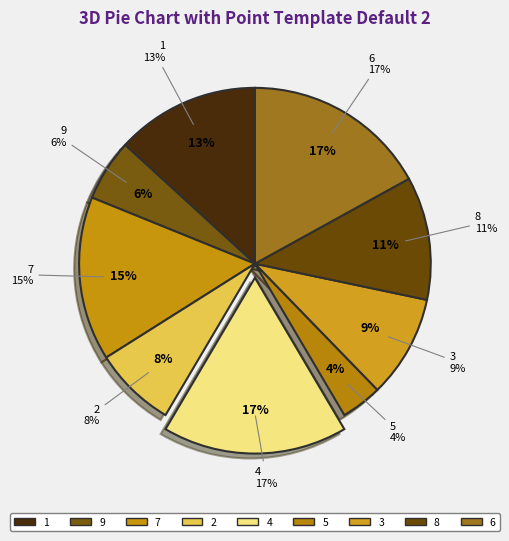

What percentage is the 7 slice, to the nearest percent?

15%